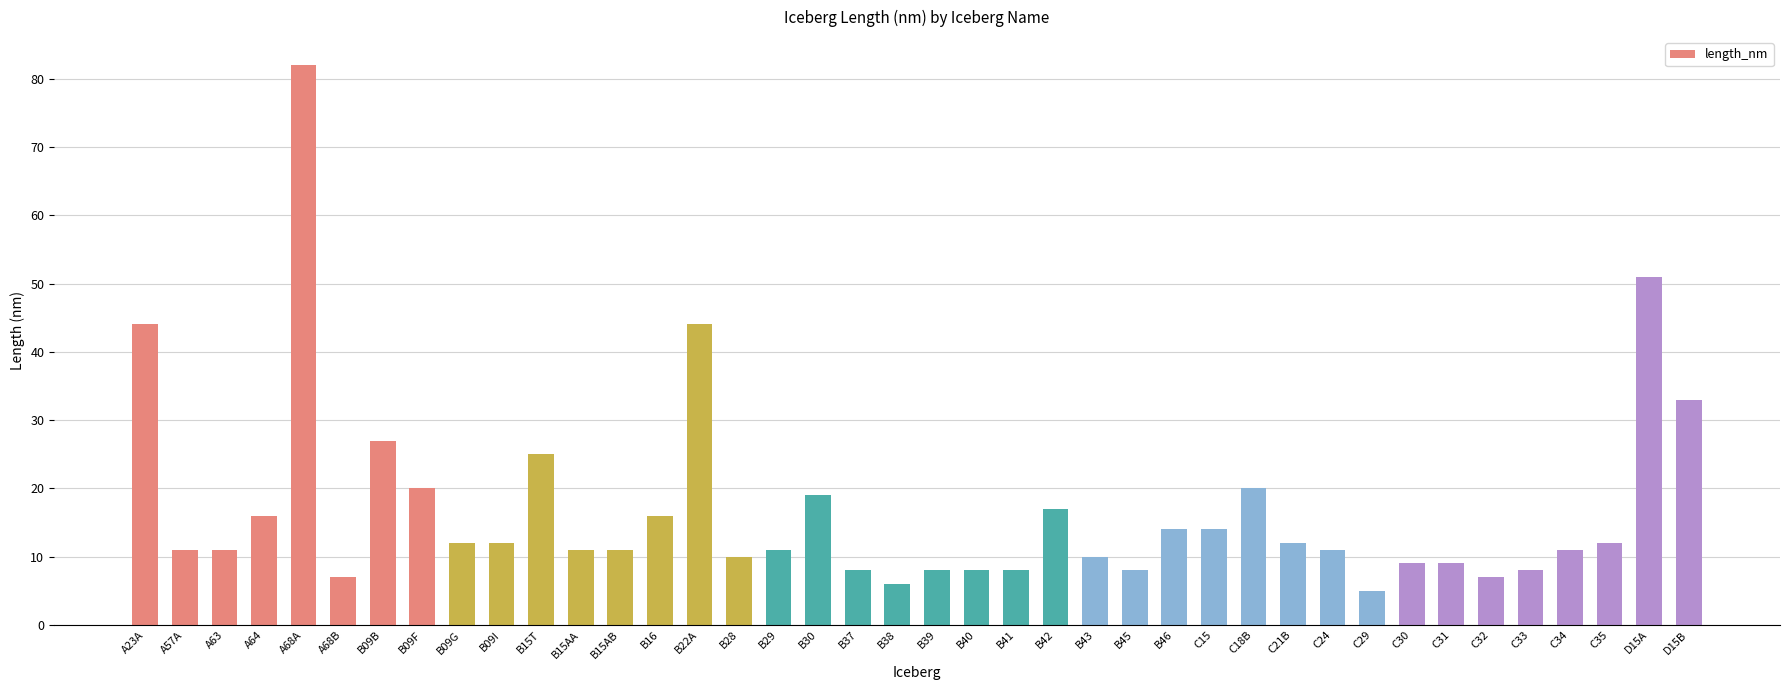

What is the sum of all values?

678